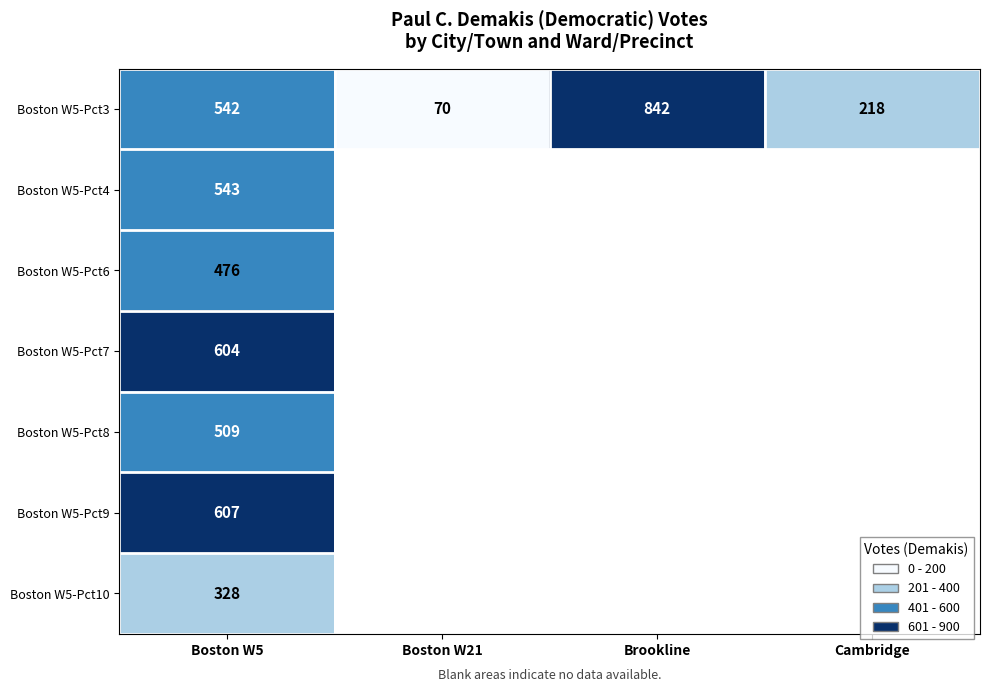

The Boston W5-Pct7 series shows 895 at Boston W5. True or false?

False